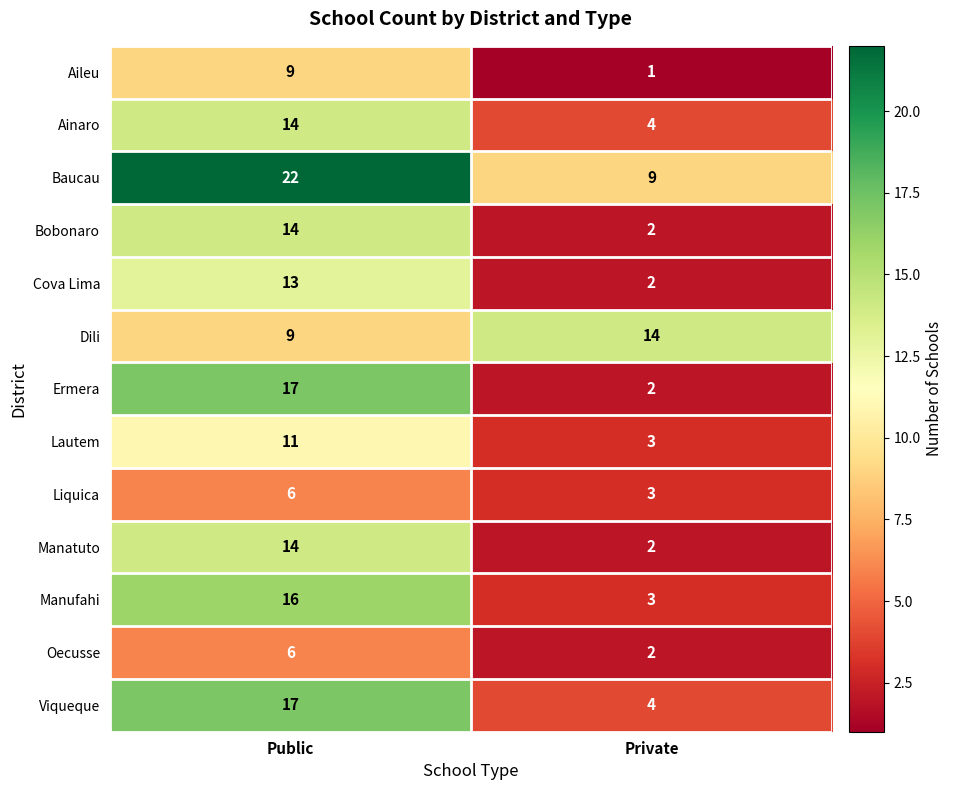

The value of Manufahi at Private is 3. True or false?

True